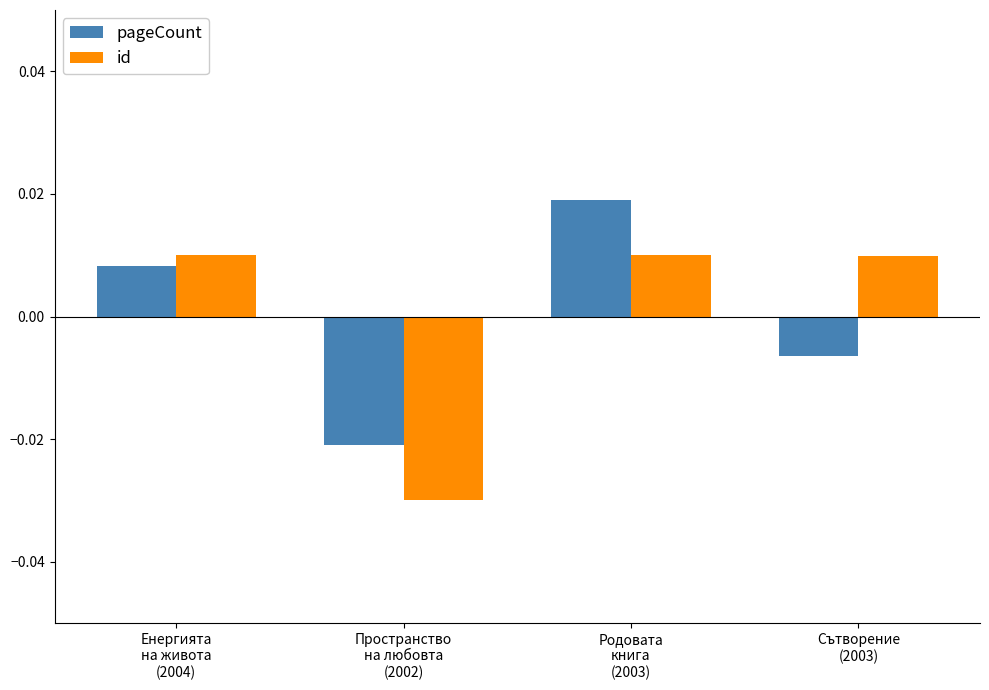

At which category is the sum across all series the highest?

Родовата
книга
(2003)